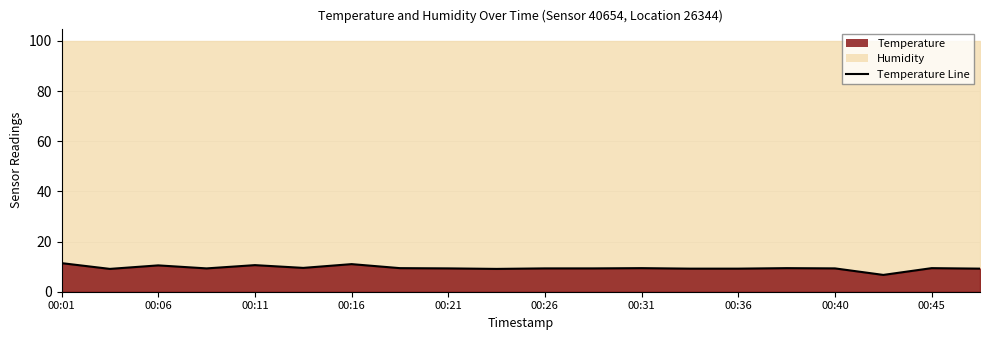

Reading left to right, transcribe all the data shown in this chart.

11.4	9.1	10.5	9.3	10.6	9.5	11.0	9.4	9.3	9.1	9.3	9.3	9.4	9.2	9.2	9.4	9.3	6.7	9.4	9.2